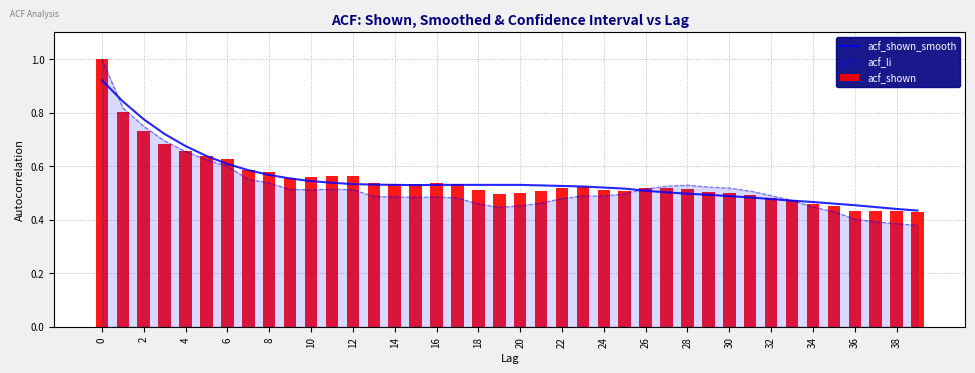

True or false: acf_shown_smooth has a value of 1.0 at 4.

False